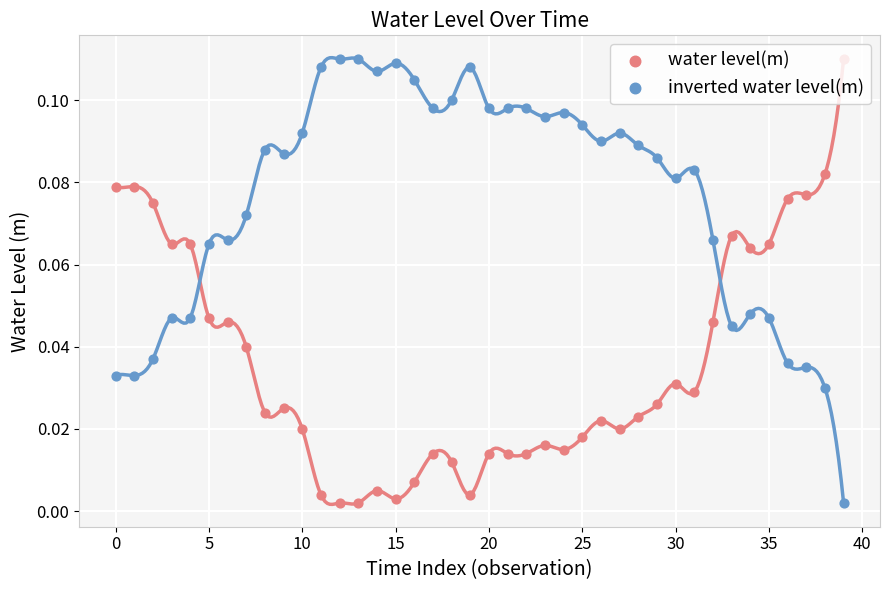

What is the total value across all series at 5?

0.1